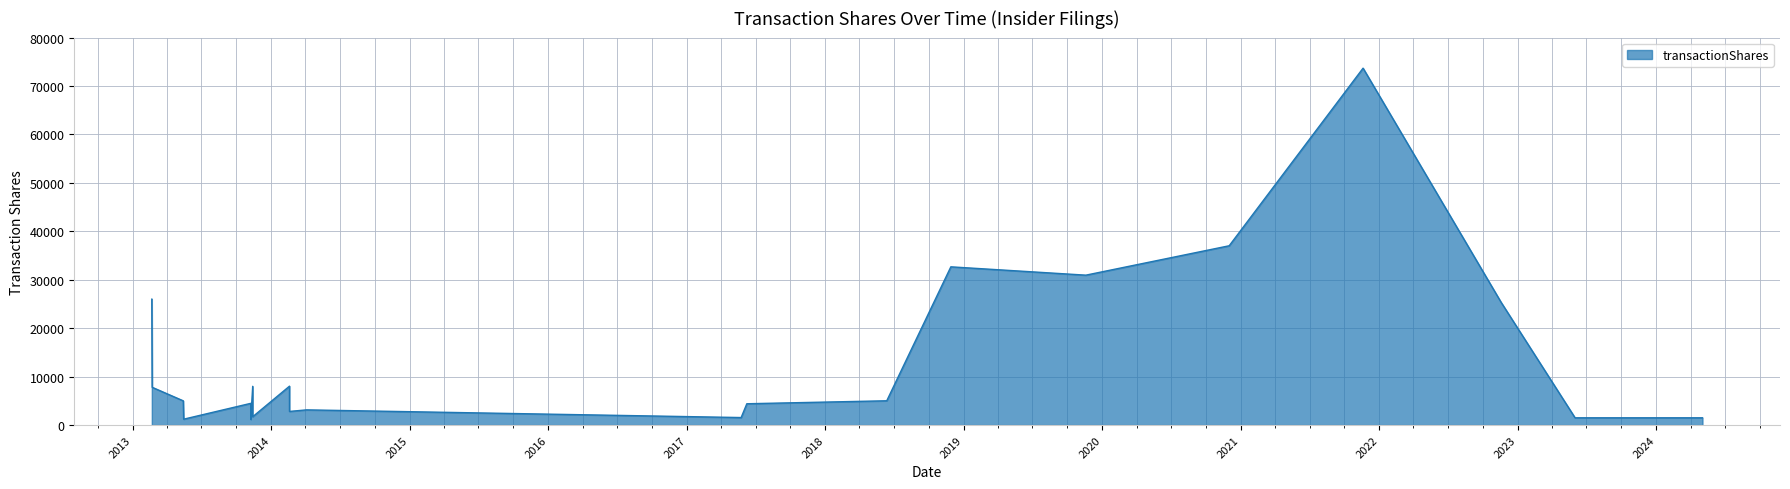

What is the greatest value displayed?

73685